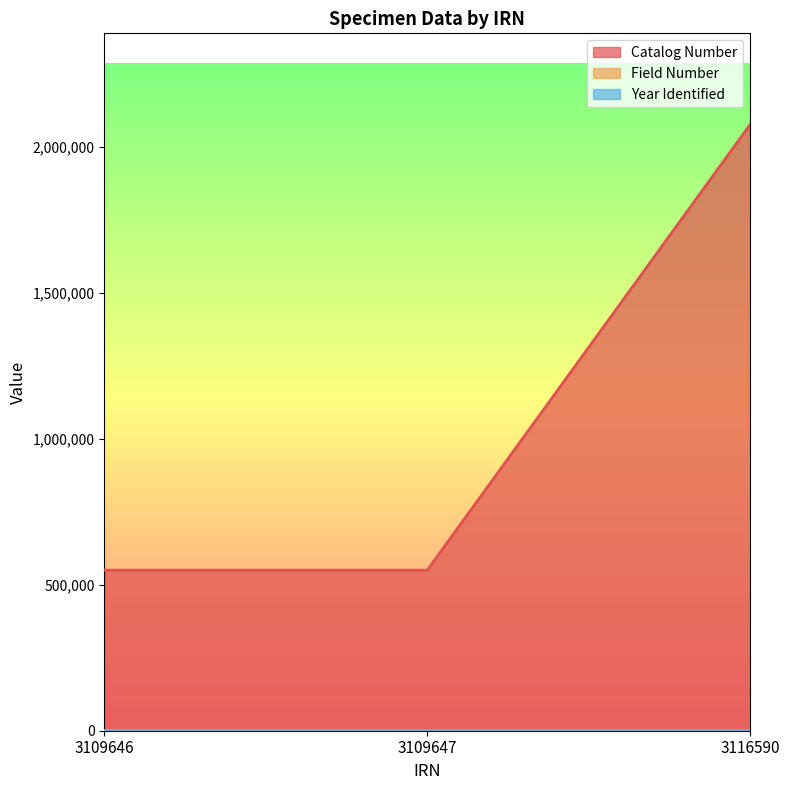

Where is Field Number nearest to the value 133?

3109646